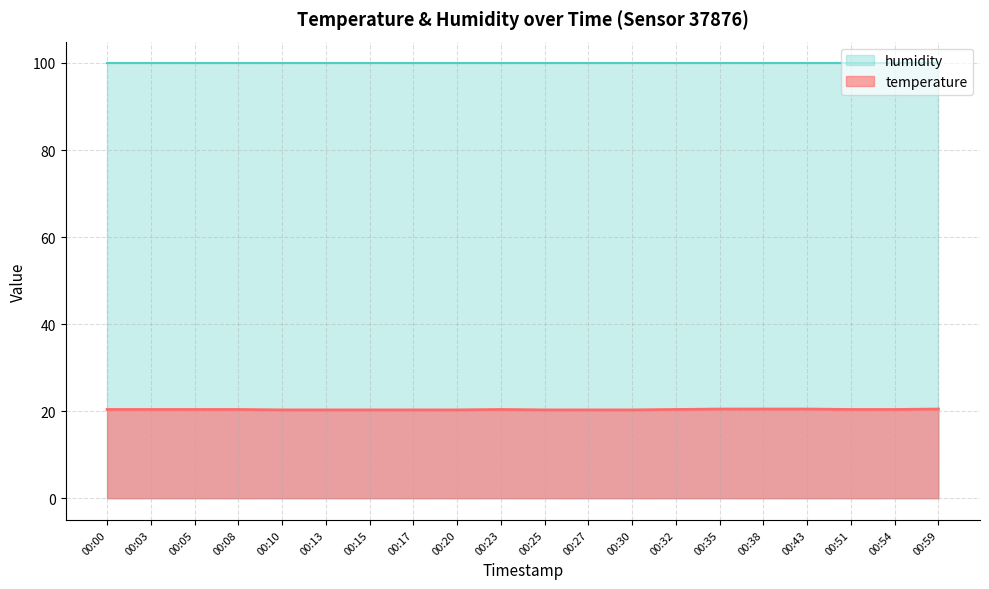

The chart shows a value of 20.4 at 00:32. True or false?

True